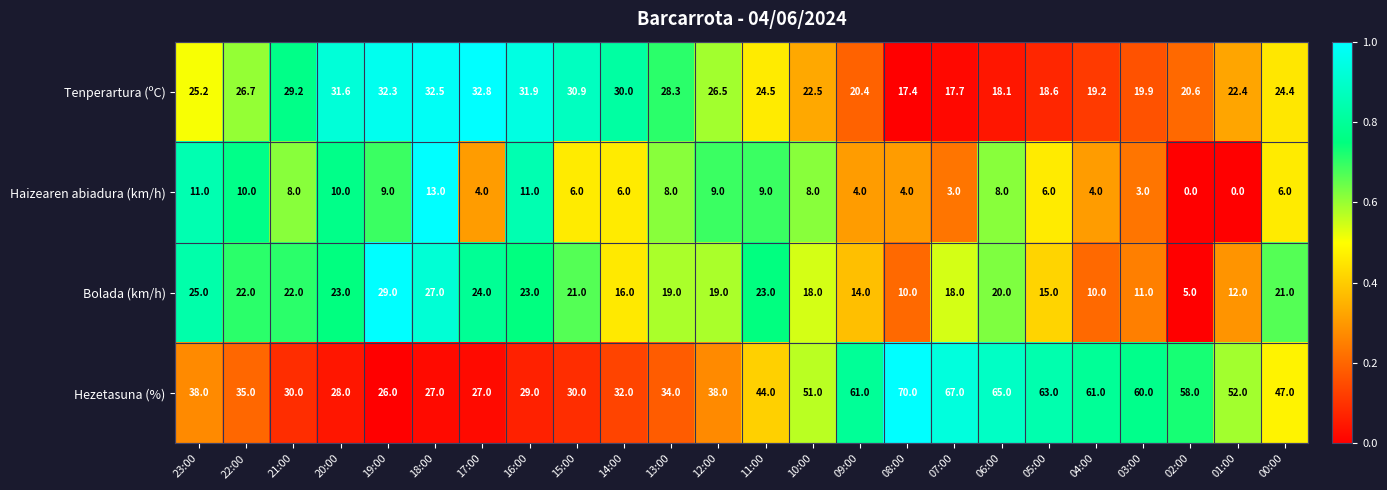

Which series has the widest spread of values?

Hezetasuna (%)